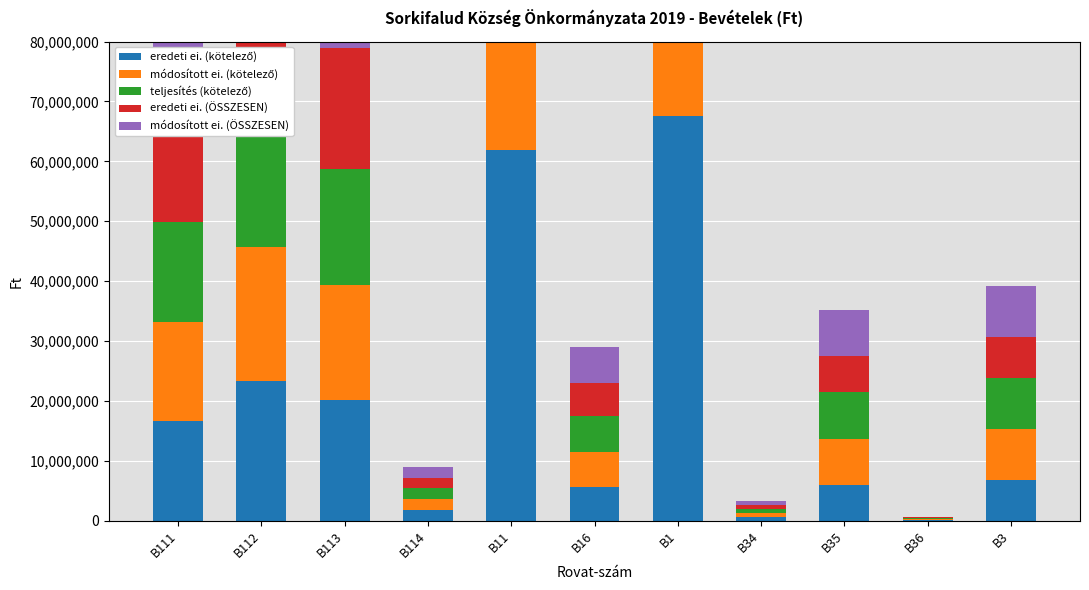

Where does the eredeti ei. (ÖSSZESEN) series first go above 6735000?

B111